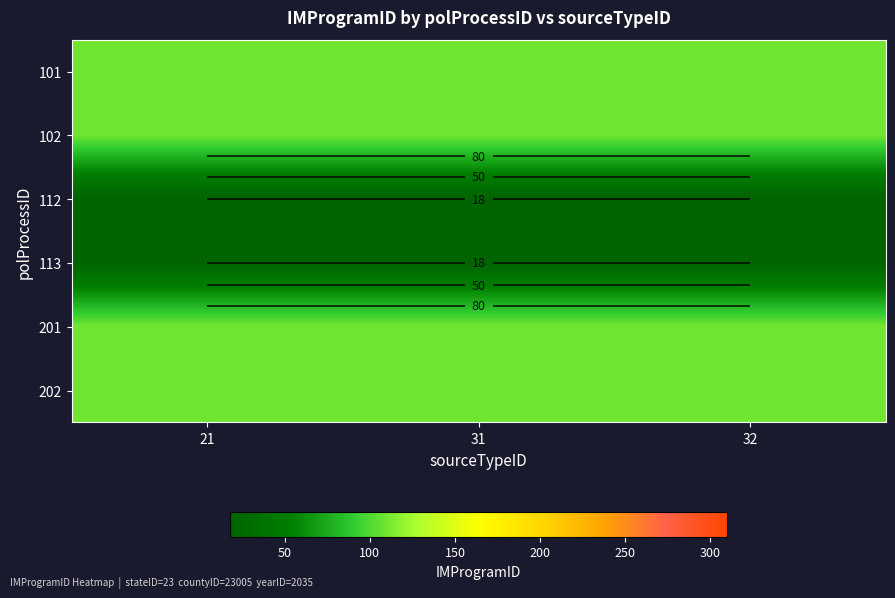

Between 21 and 32, which is larger?

21